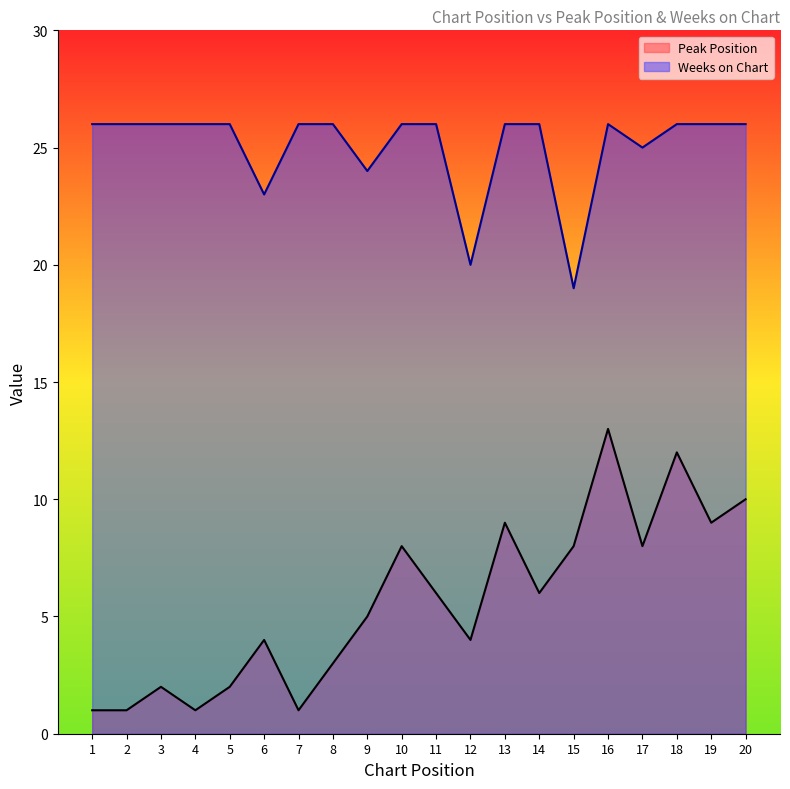

Reading left to right, list all the values displayed in this chart.

Peak Position: 1	1	2	1	2	4	1	3	5	8	6	4	9	6	8	13	8	12	9	10
Weeks on Chart: 26	26	26	26	26	23	26	26	24	26	26	20	26	26	19	26	25	26	26	26